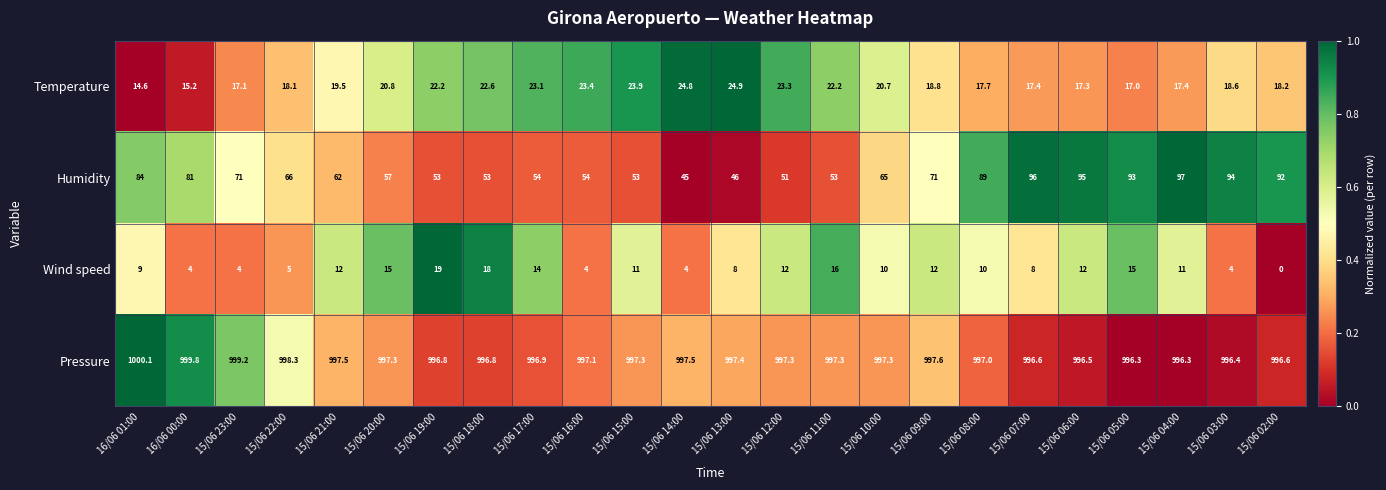

Where does the Pressure series first go above 997?

16/06 01:00